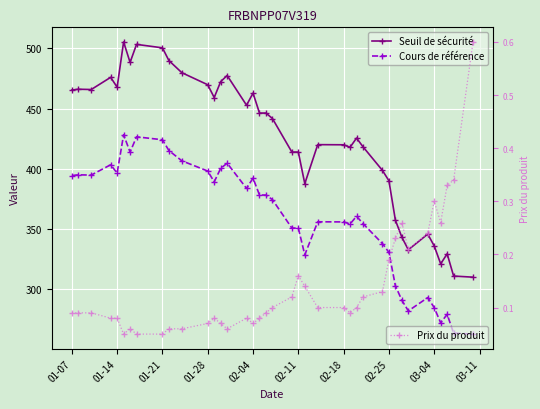

True or false: Cours de référence has more than 2 interior local peaks.

True